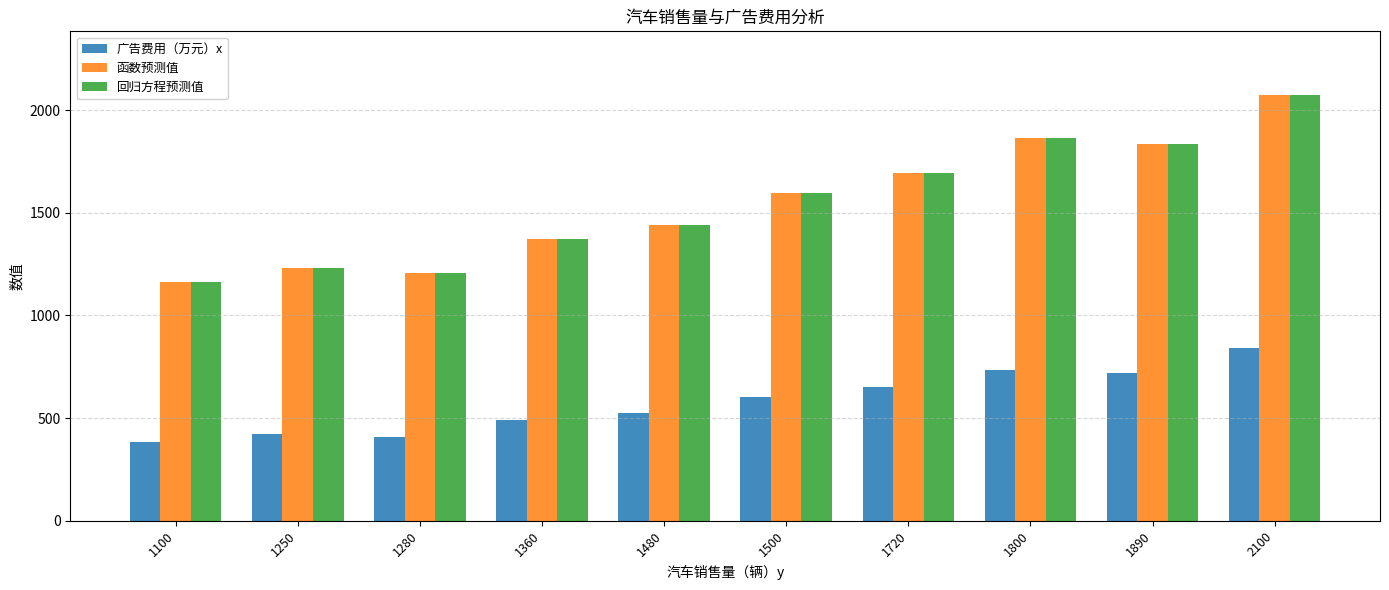

At how many categories does at least one series exceed 1636?

4